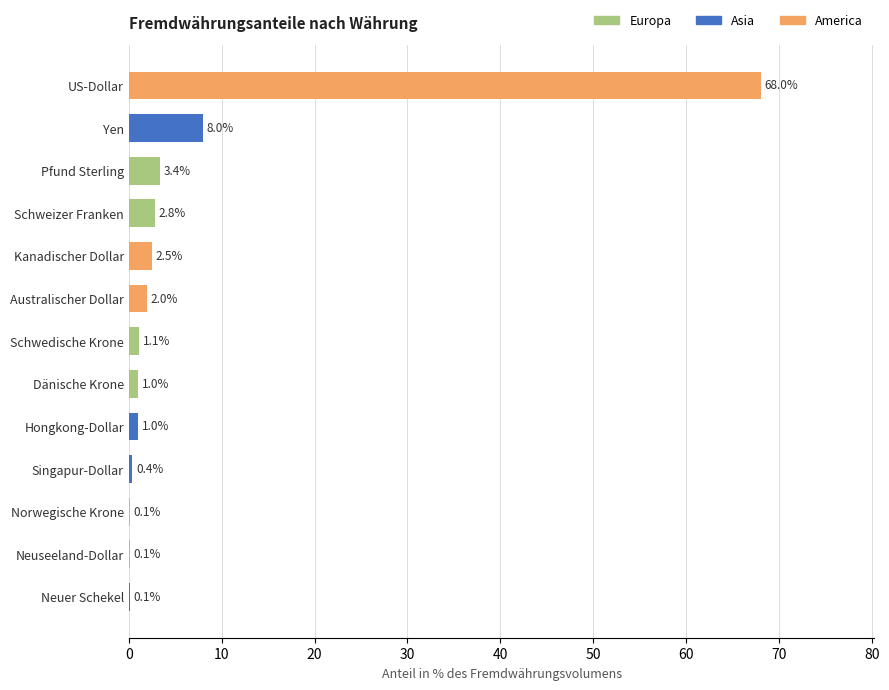

How many distinct data groups are displayed?

1